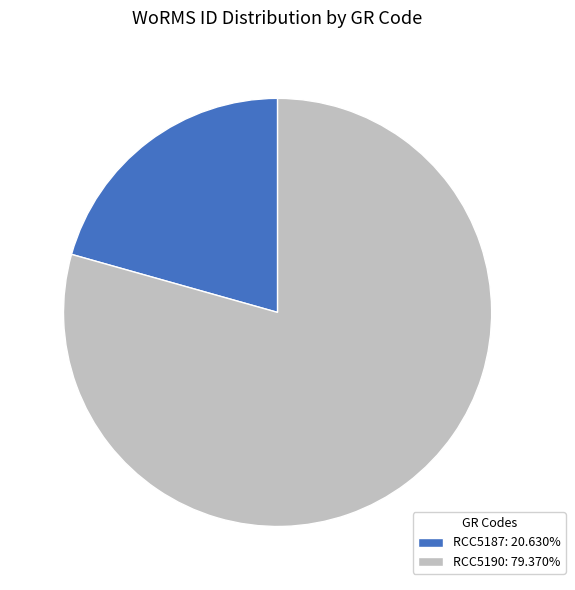

Which category has the smallest portion of the pie?

RCC5187